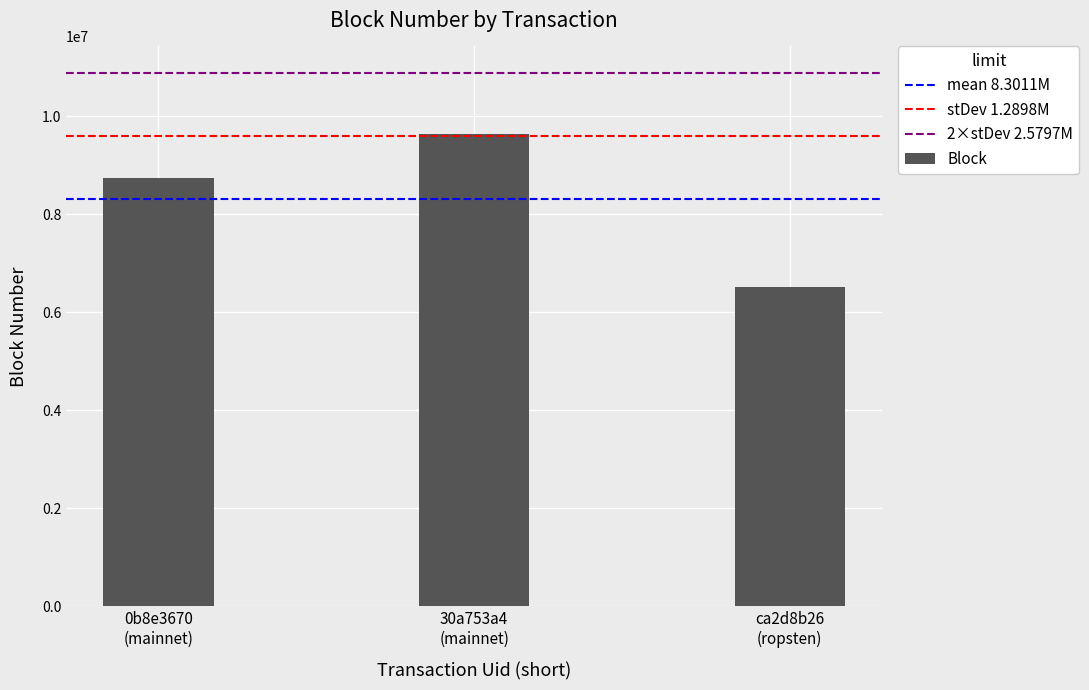

What is the value of the 3rd bar from the left?

6511022